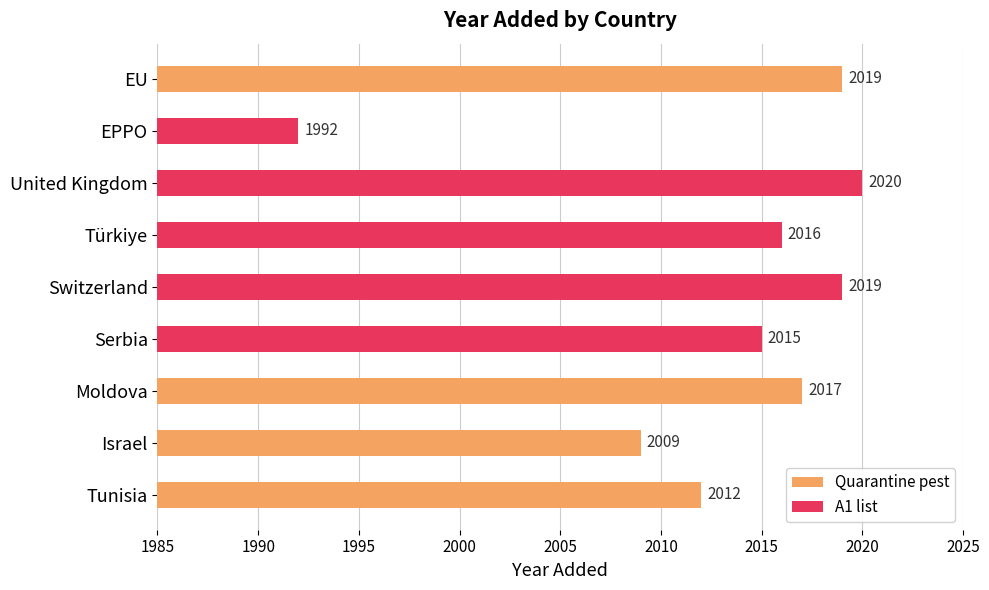

List the labels in order of value, largest first.

United Kingdom, Switzerland, EU, Moldova, Türkiye, Serbia, Tunisia, Israel, EPPO